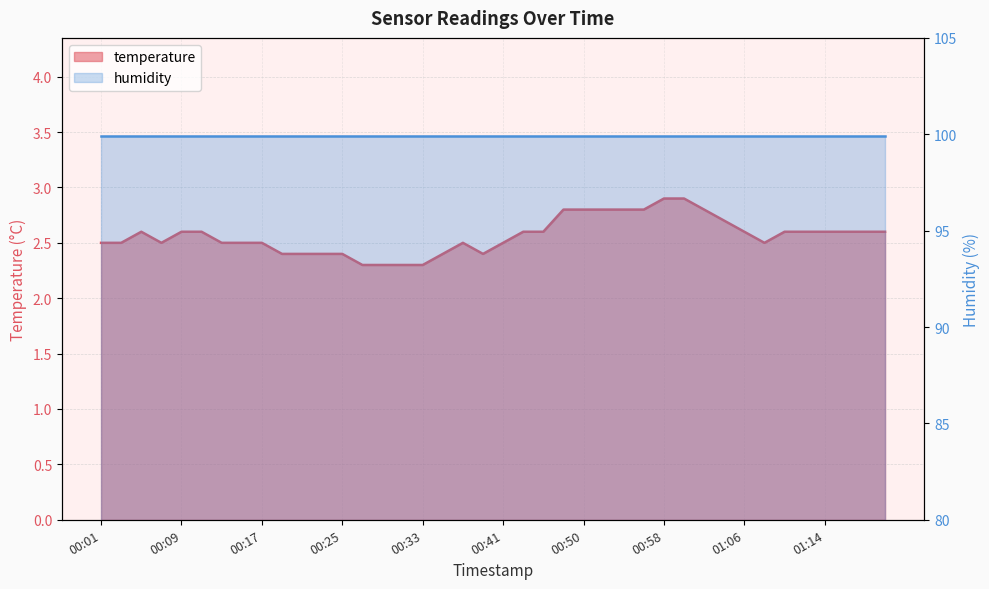

List the labels in order of value, smallest first.

00:27, 00:29, 00:31, 00:33, 00:19, 00:21, 00:23, 00:25, 00:35, 00:39, 00:01, 00:03, 00:07, 00:13, 00:15, 00:17, 00:37, 00:41, 01:08, 00:05, 00:09, 00:11, 00:43, 00:46, 01:06, 01:10, 01:12, 01:14, 01:16, 01:18, 01:20, 01:04, 00:48, 00:50, 00:52, 00:54, 00:56, 01:02, 00:58, 01:00